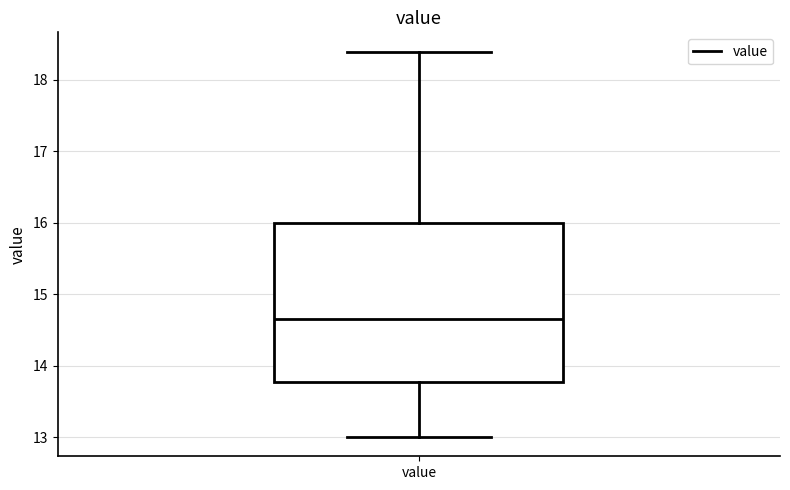

Transcribe this box plot: give where the median line is, the range the box spans, and where the two whiskers end, as read against the y-axis. The values are not printed on the chart, so give them approximately, as read against the axis.

median 14.6, box 13.8 to 16.0, whiskers 13.0 to 18.4